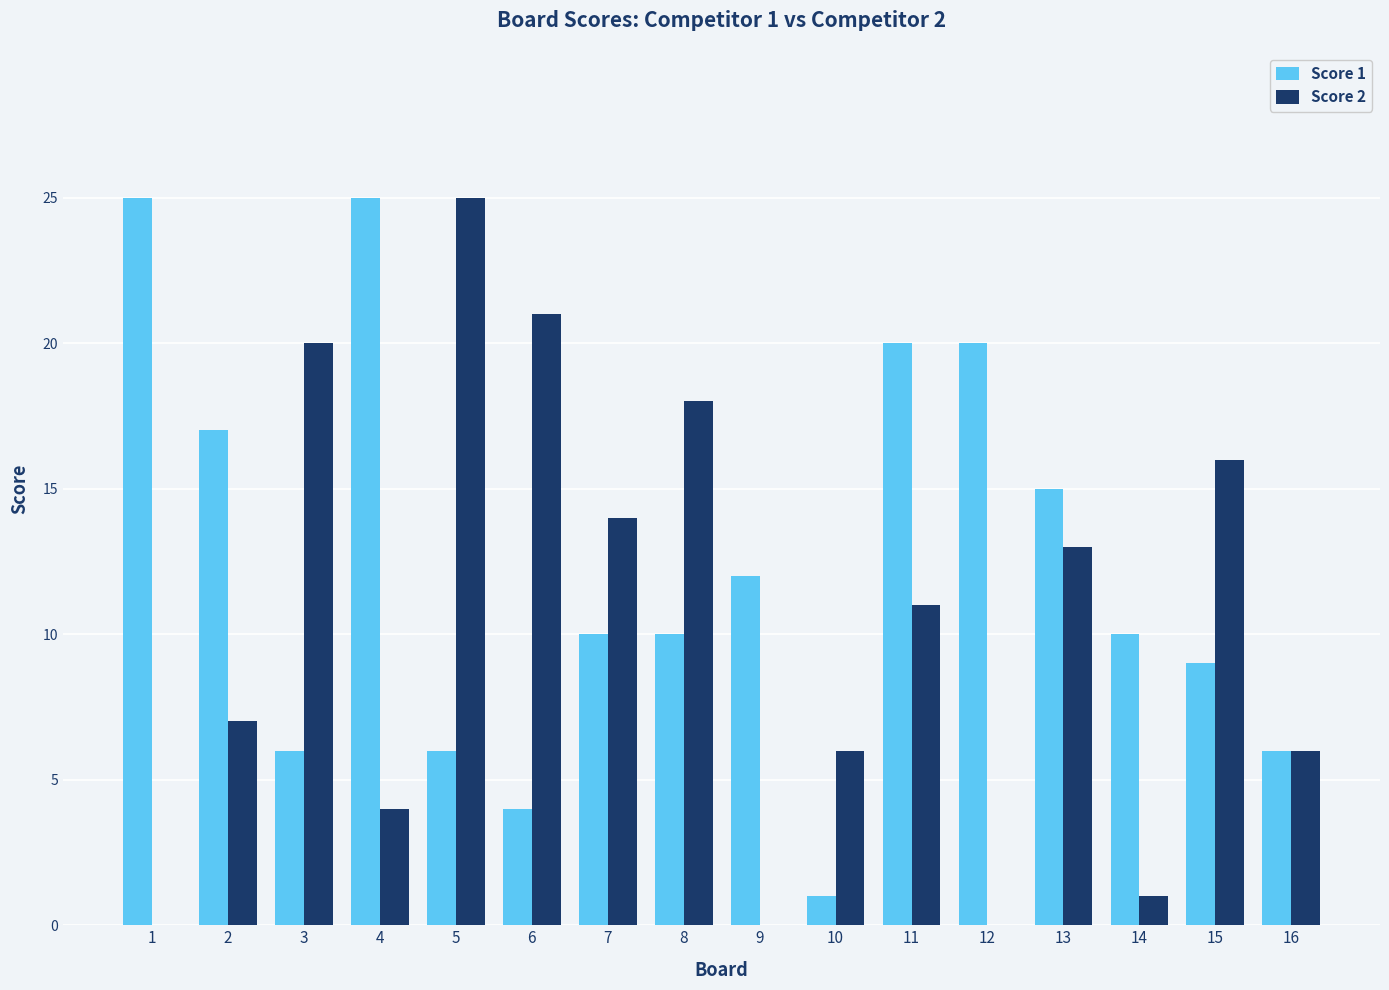

Are the bars horizontal?

No